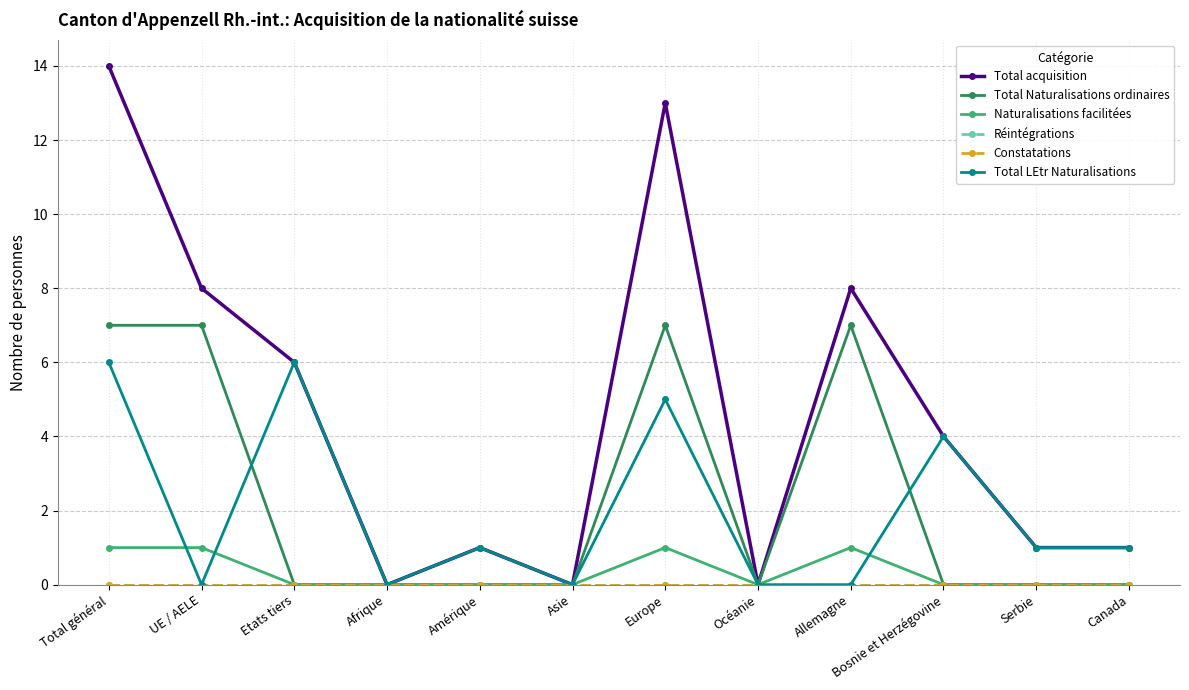

Is this an area chart (filled region under the line)?

No